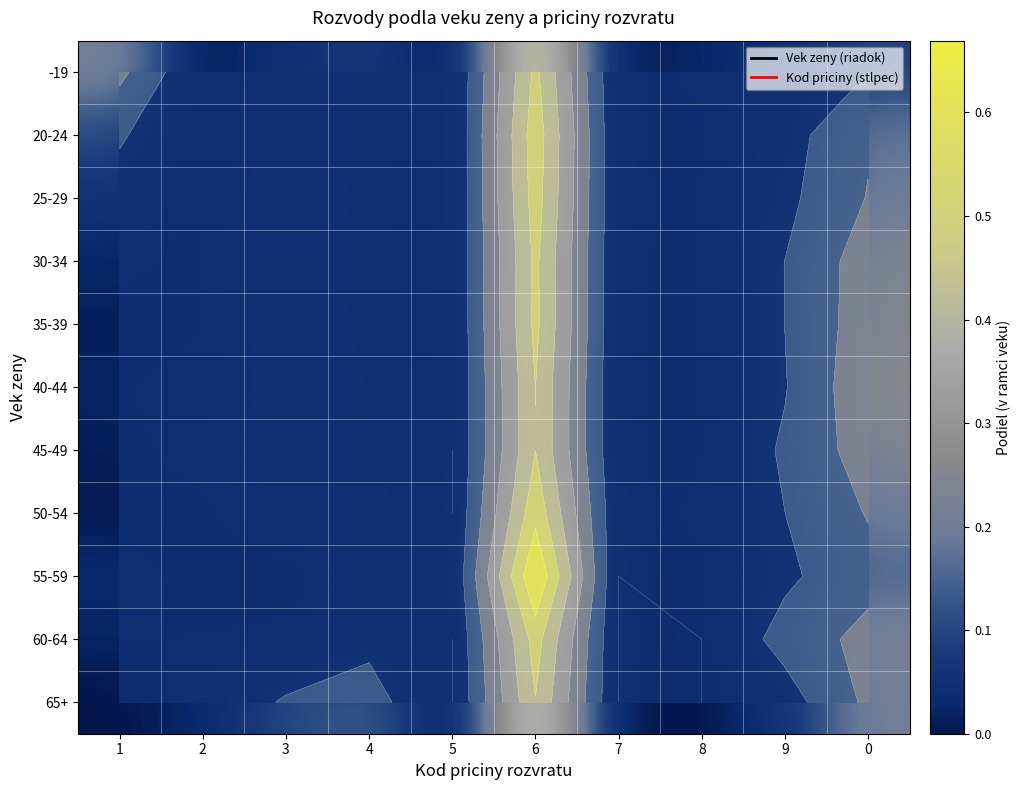

True or false: 25-29 has a value of 0.1 at 4.

False